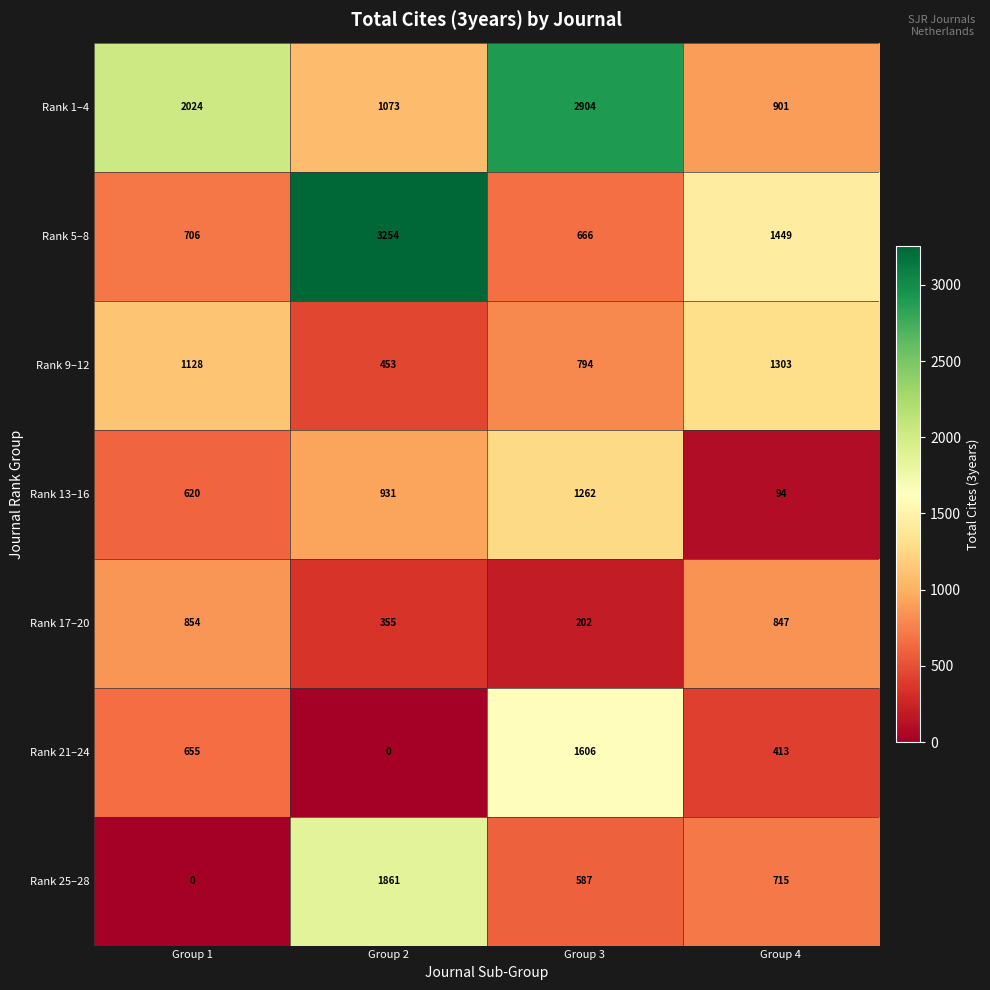

At which category is the sum across all series the highest?

Group 3